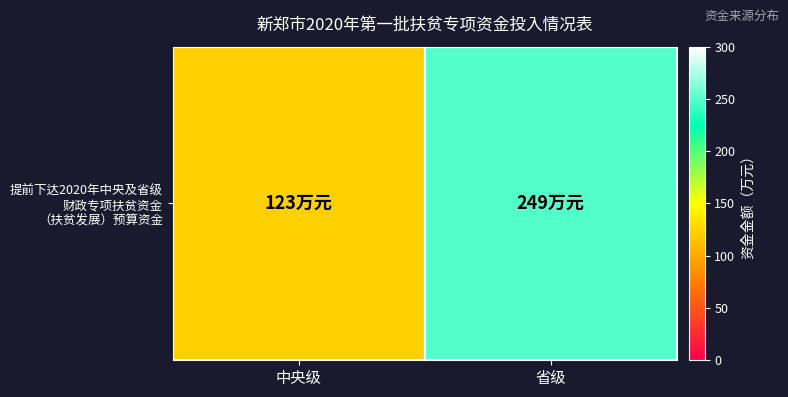

What value does the data have at 省级, to the nearest 5?

250